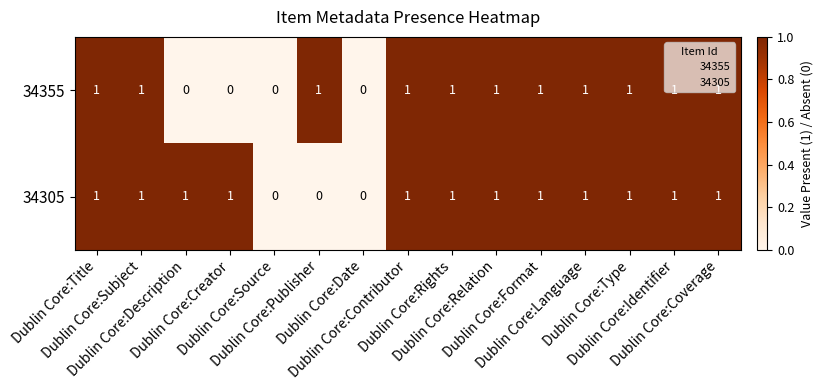

How many data points does each series have?

15